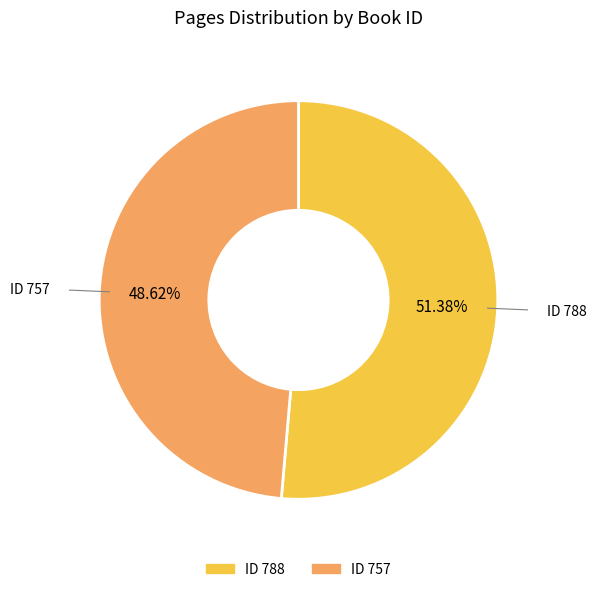

Is there any slice that represents more than half of the pie?

Yes